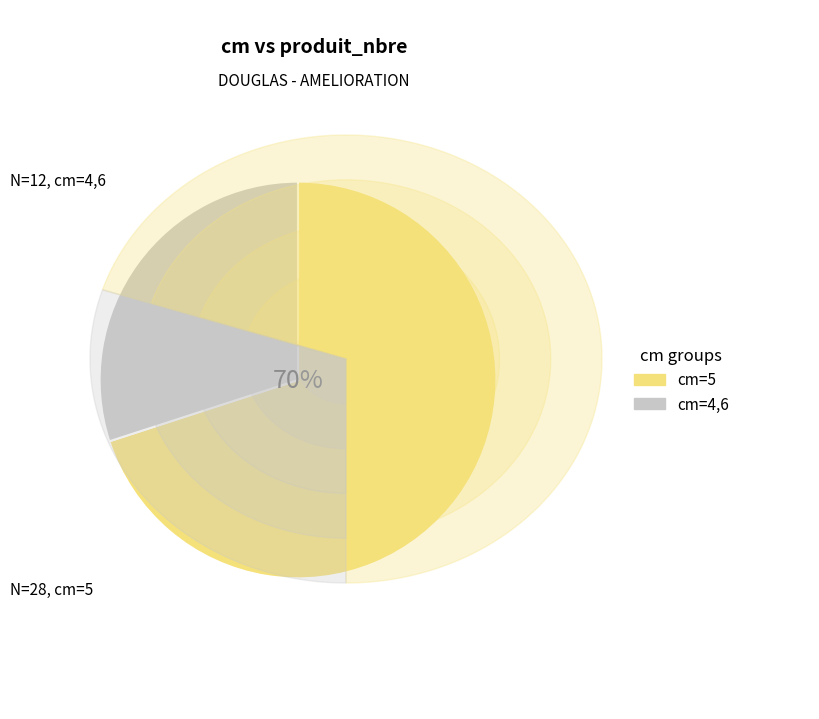

To the nearest percent, what percentage of the pie is cm=4,6?

30%